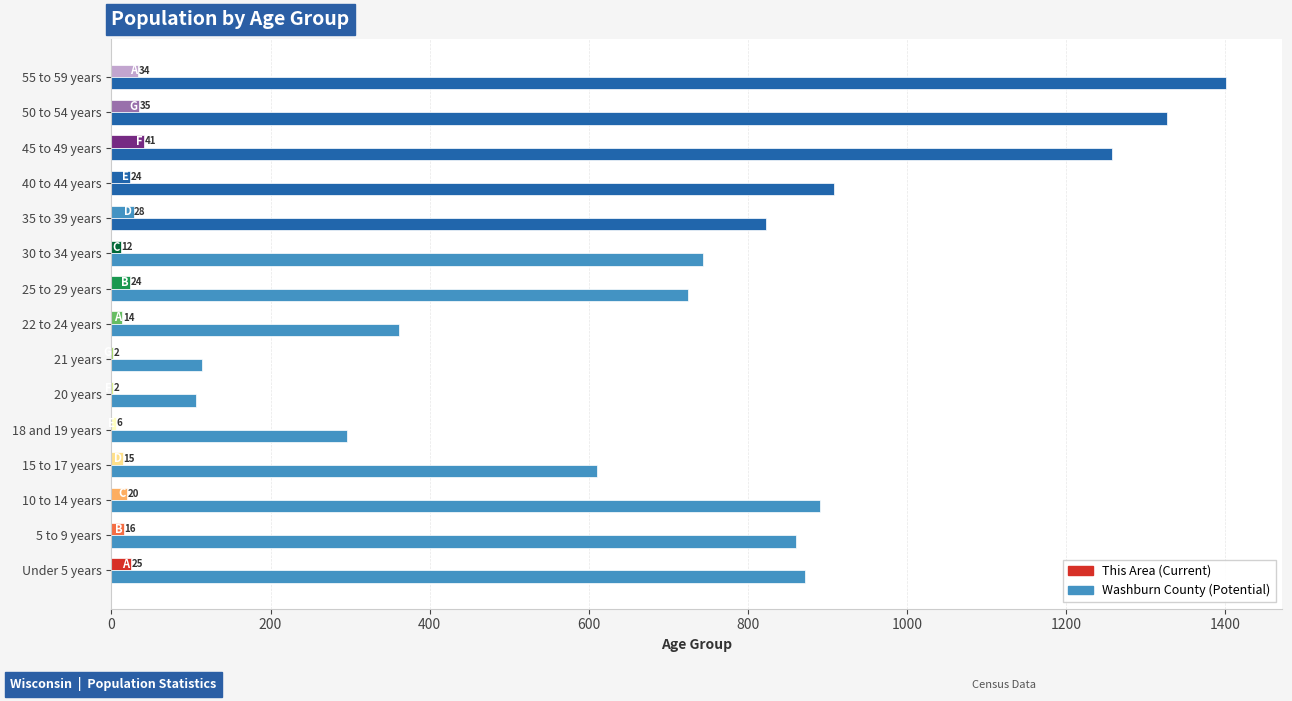

How many series are shown in this chart?

2